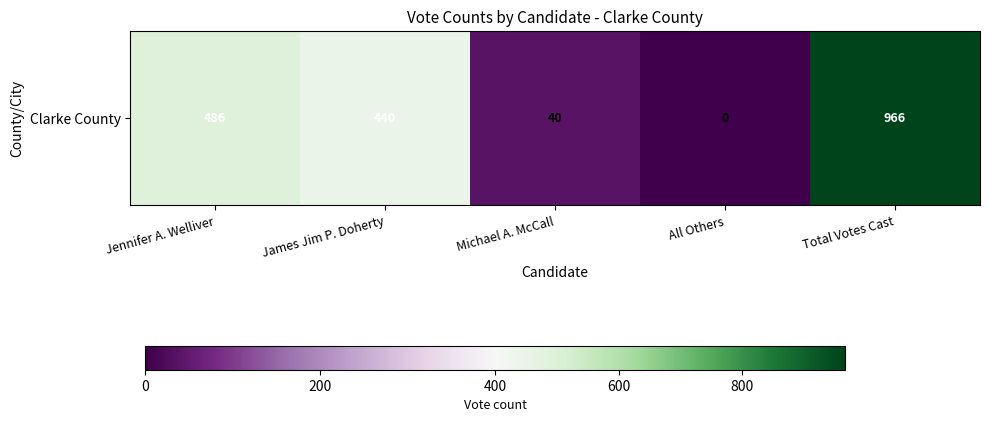

List the labels in order of value, largest first.

Total Votes Cast, Jennifer A. Welliver, James Jim P. Doherty, Michael A. McCall, All Others